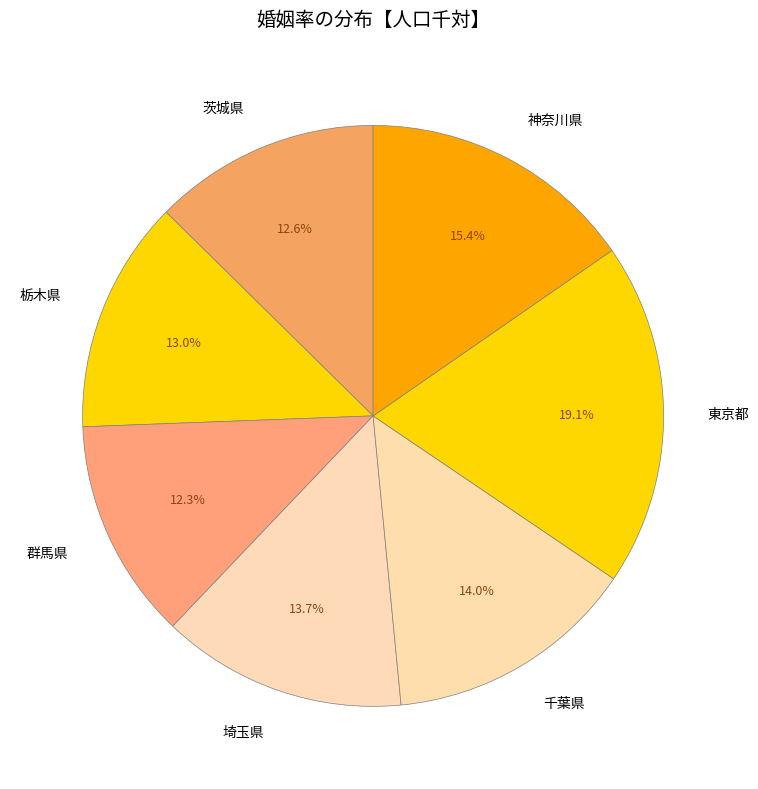

To the nearest percent, what is the combined percentage of 千葉県 and 栃木県?

27%